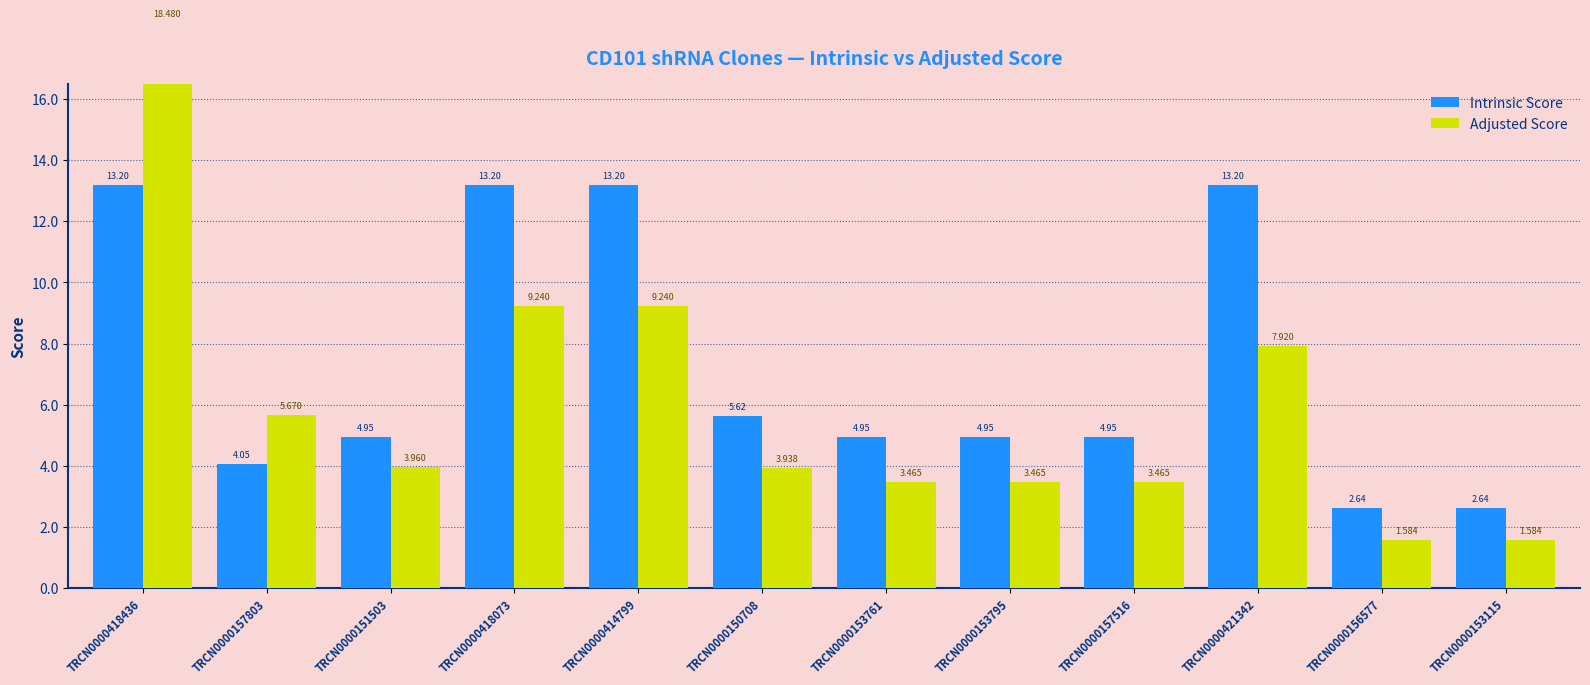

What is the label of the 7th bar from the right?

TRCN0000150708